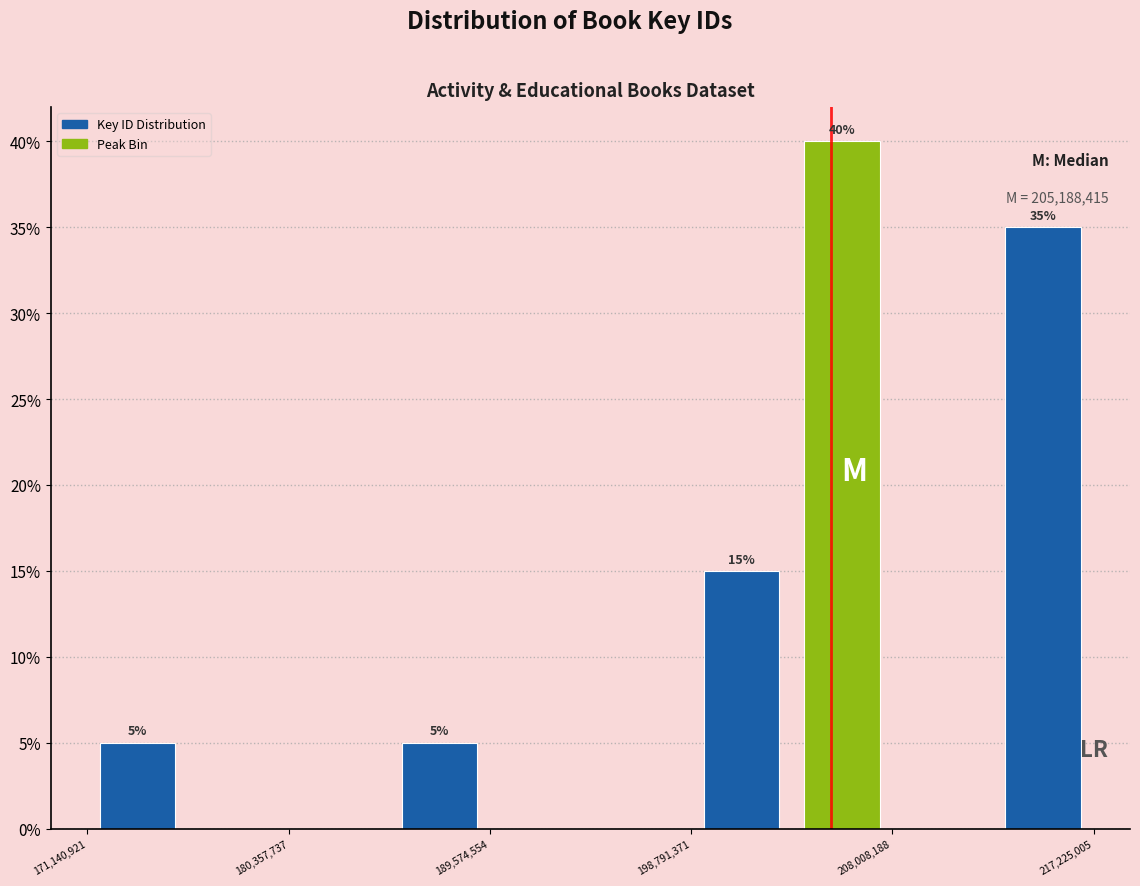

Over which range of the x-axis is the bar tallest?

203000000 to 208000000